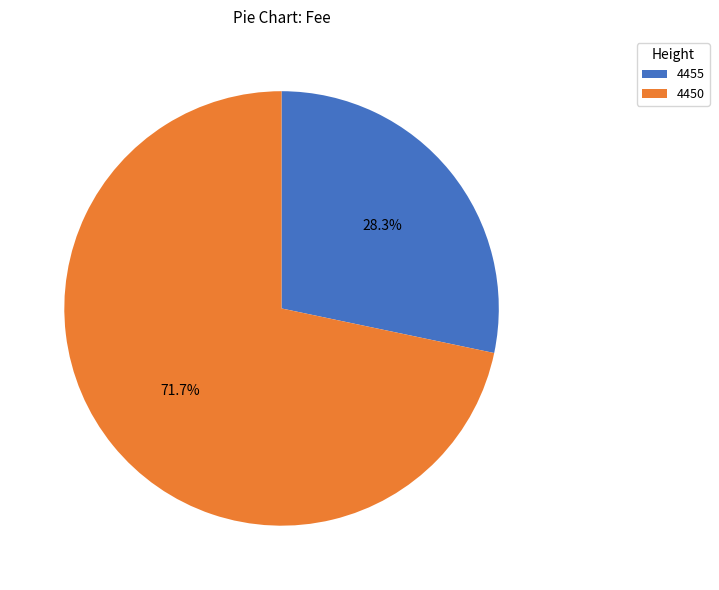

How many slices are in this pie chart?

2